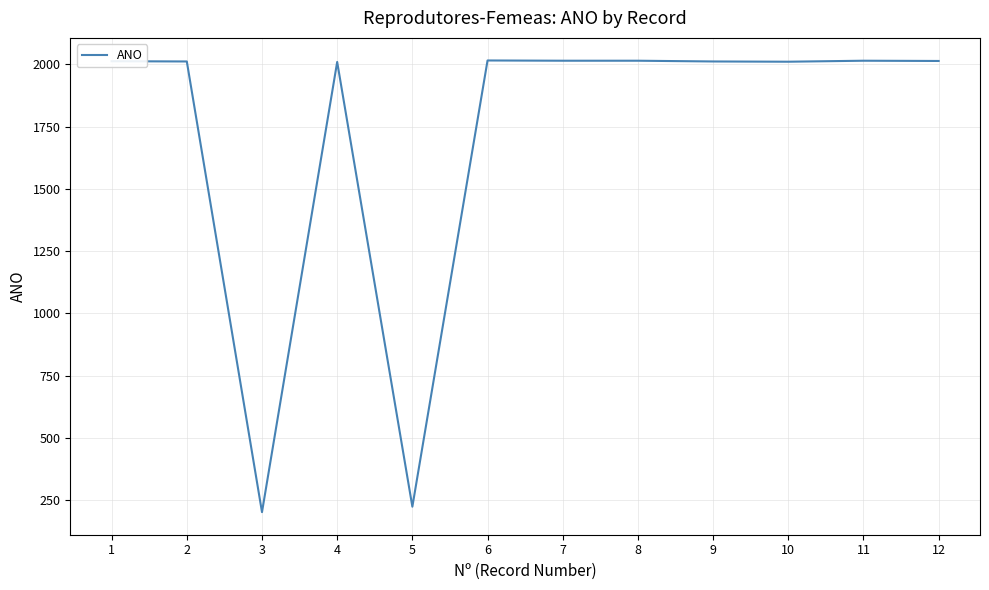

At which category does the data reach its first local valley?

3